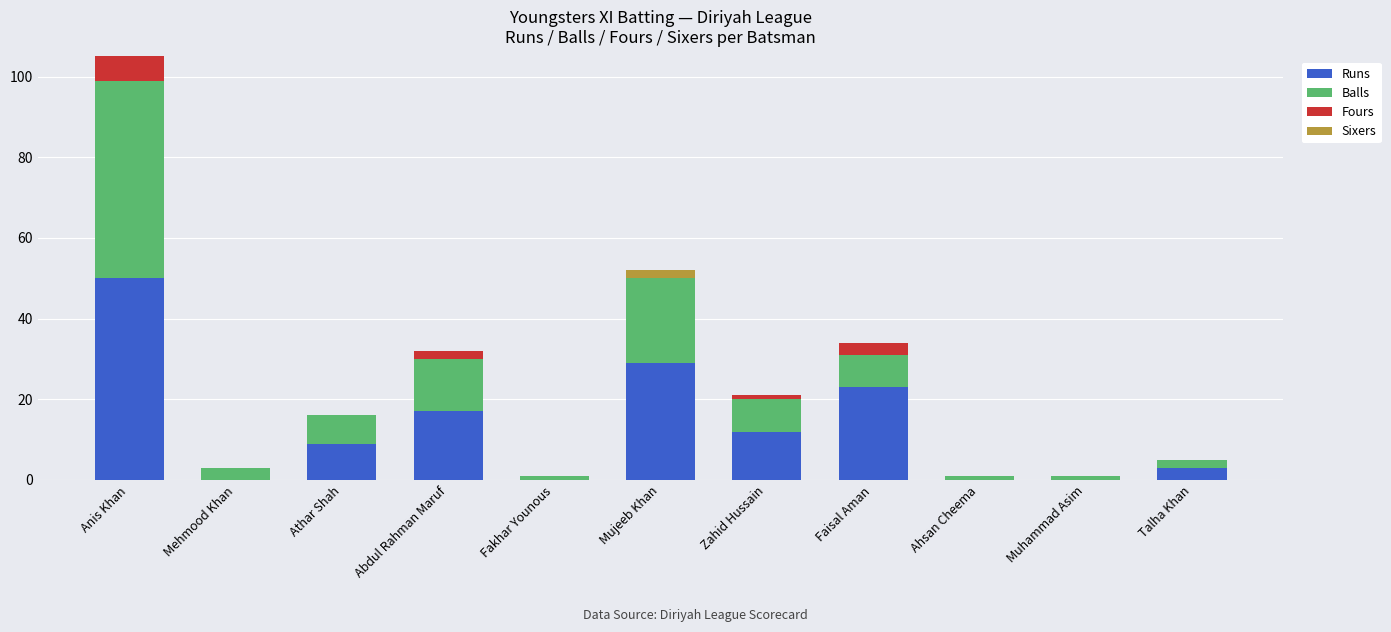

At which category is the sum across all series the highest?

Anis Khan